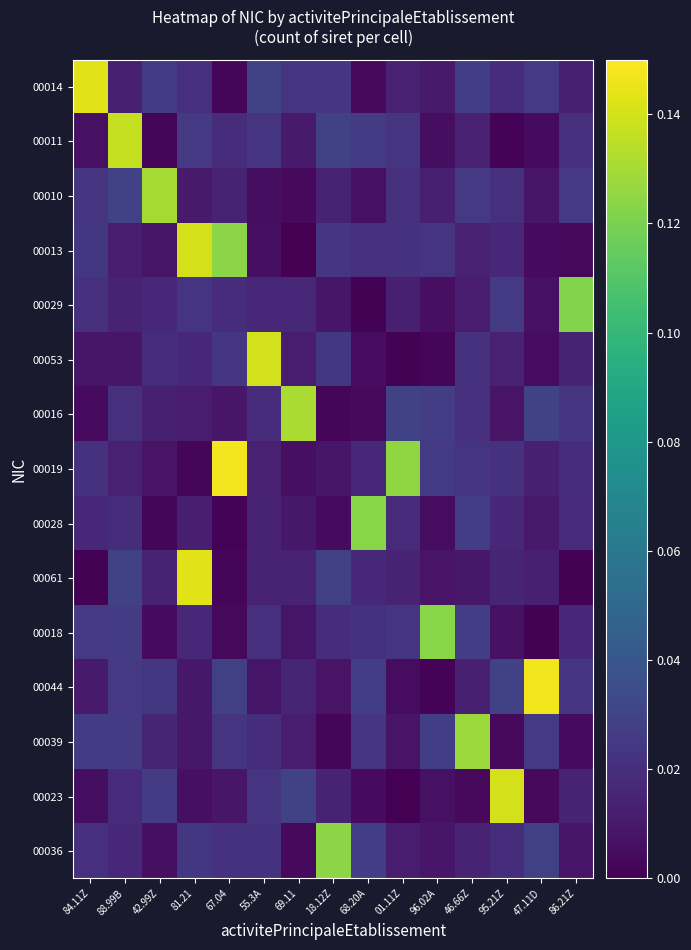

What is the spread (max minus min) of values at 46.66Z?

0.1